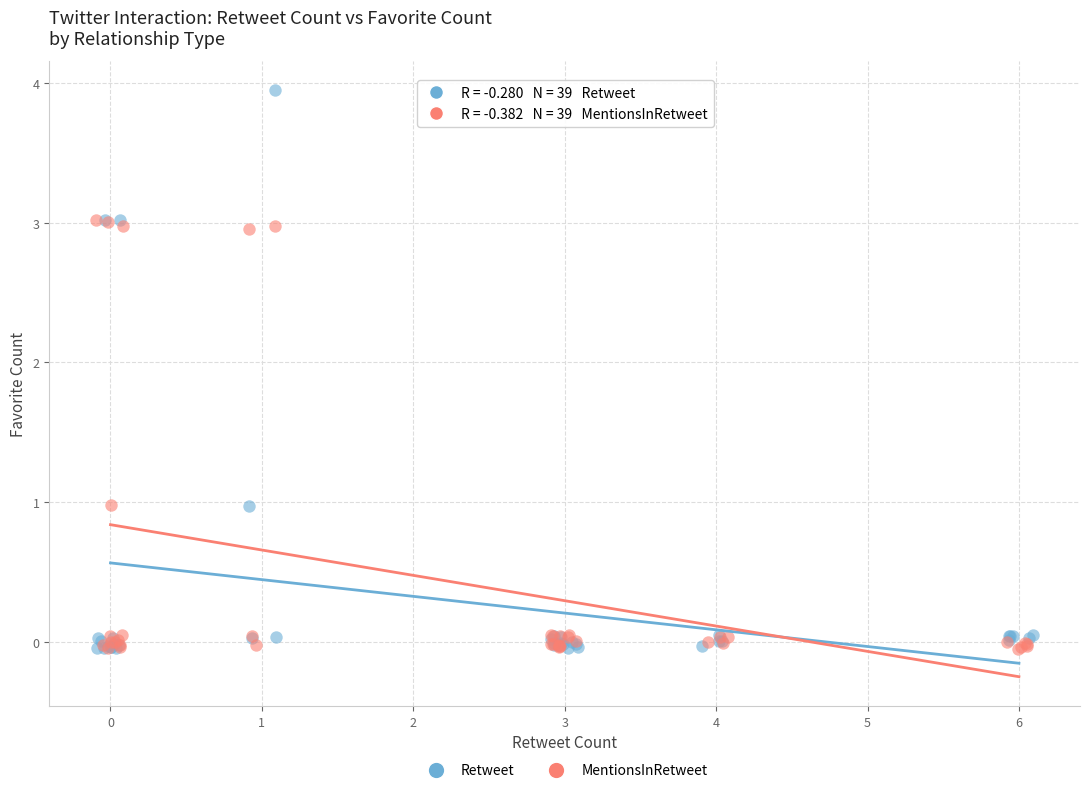

Which series contains the highest Y value?

Retweet